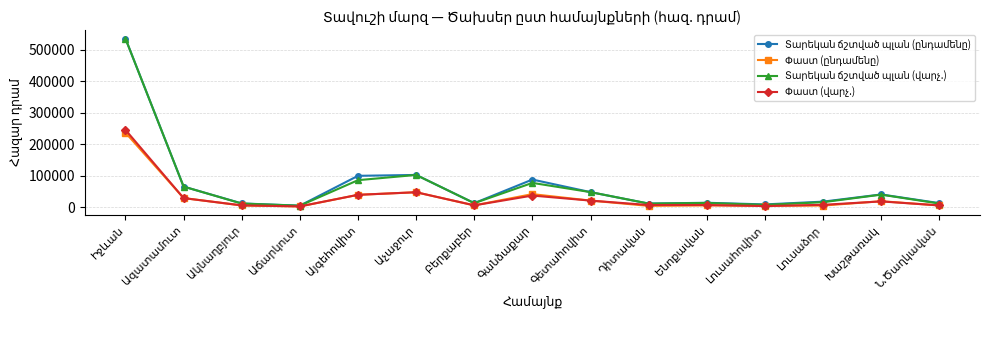

True or false: Տարեկան ճշտված պլան (ընդամենը) has a value of 63698.6 at Աչաջուր.

False